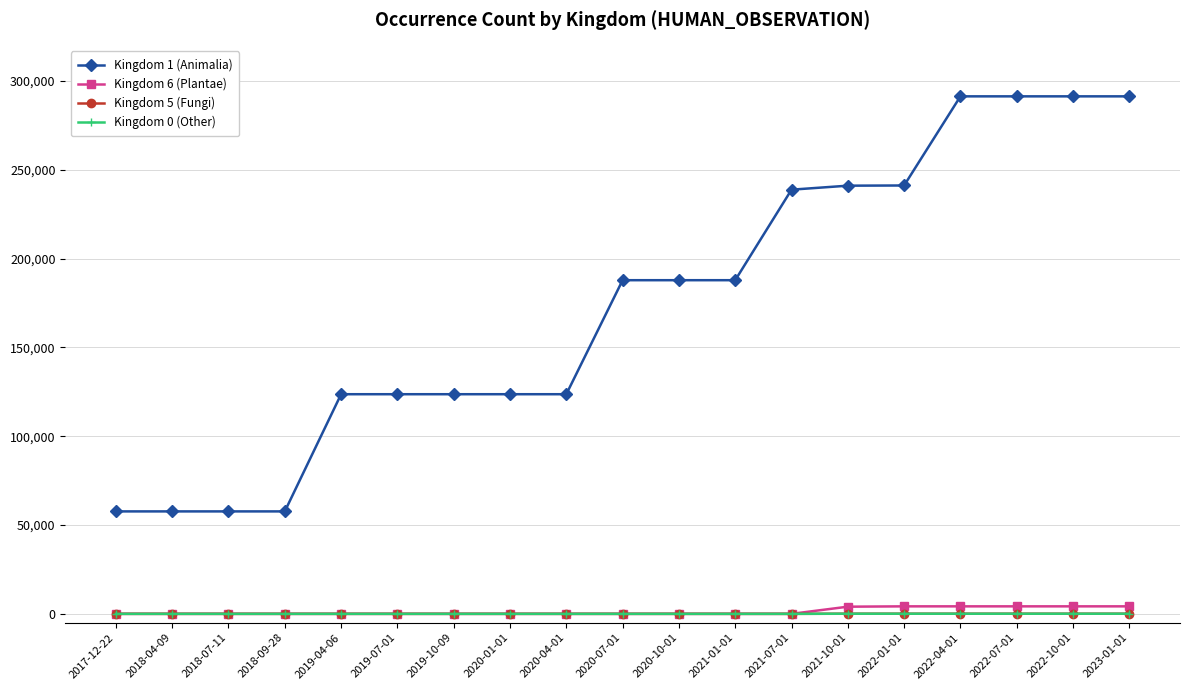

What value does the Kingdom 6 (Plantae) series have at 2022-10-01?

4219